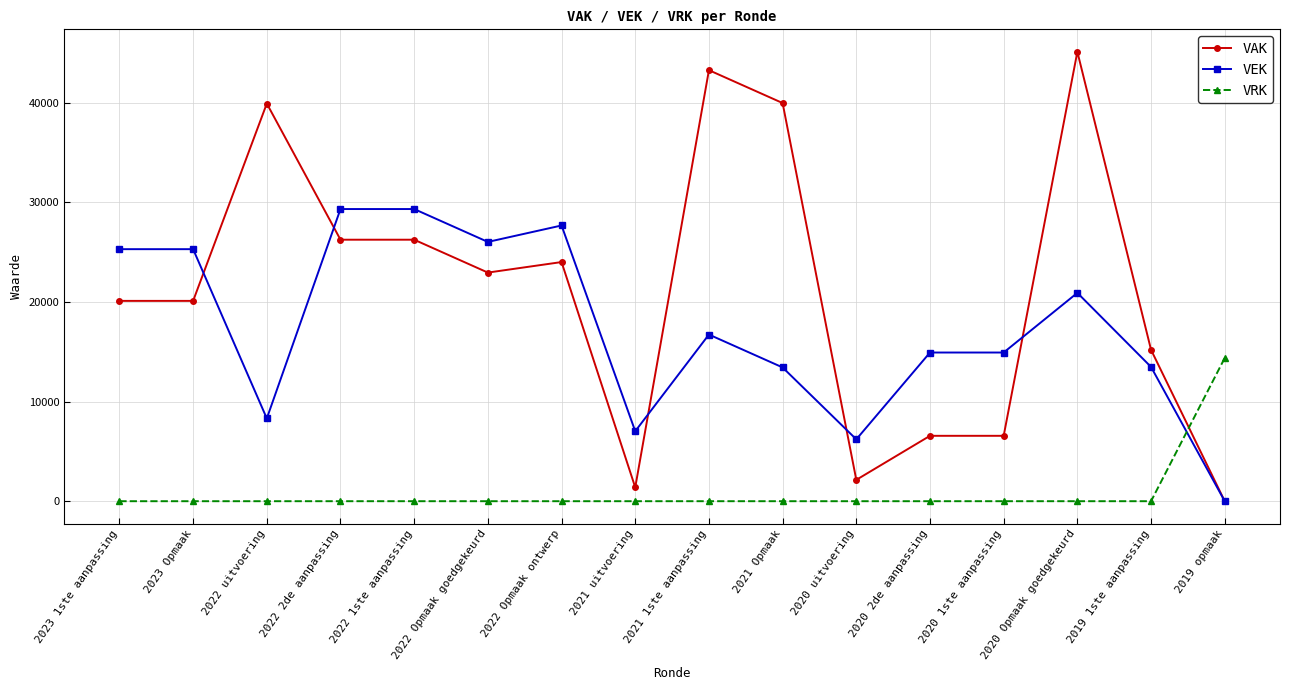

The value of VRK at 2020 2de aanpassing is 8594. True or false?

False